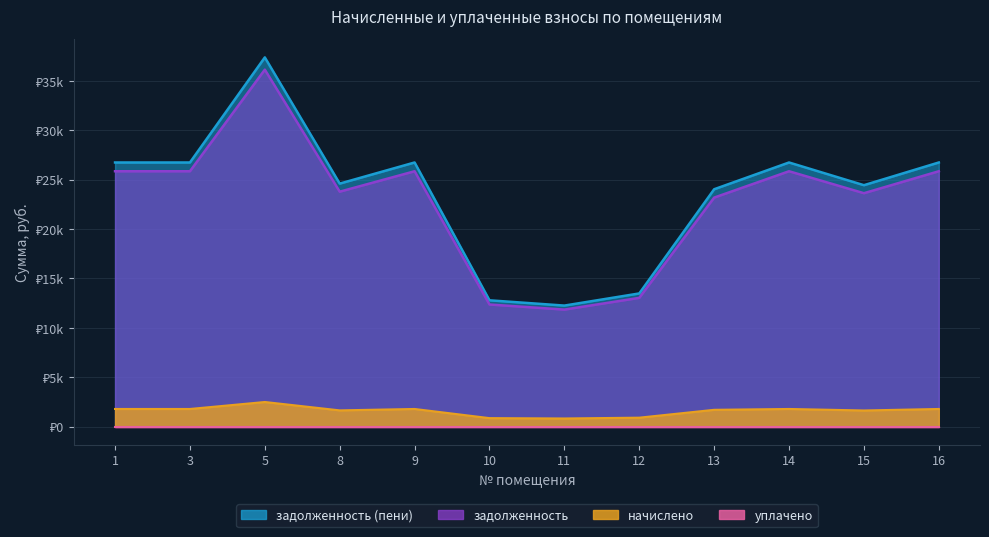

True or false: задолженность (пени) has more than 1 points higher than both neighbors.

True